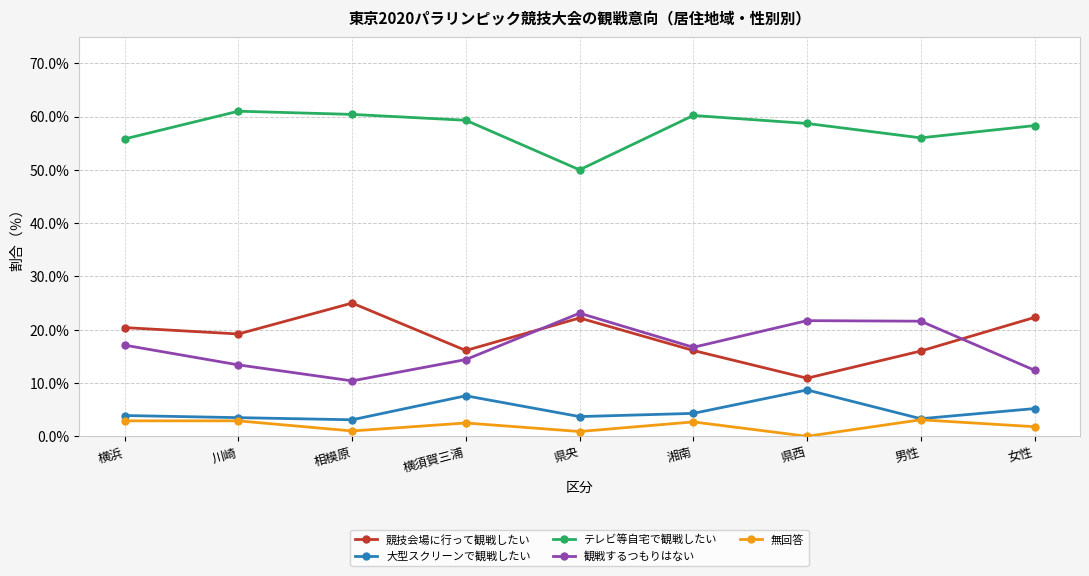

Is this an area chart (filled region under the line)?

No